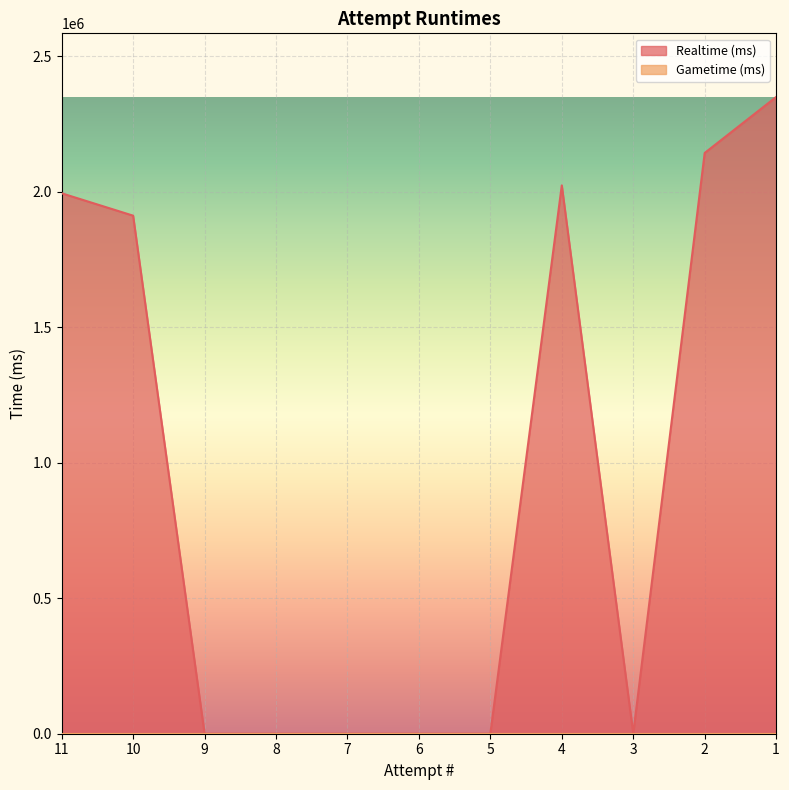

Which label corresponds to the smallest value in the chart?

9